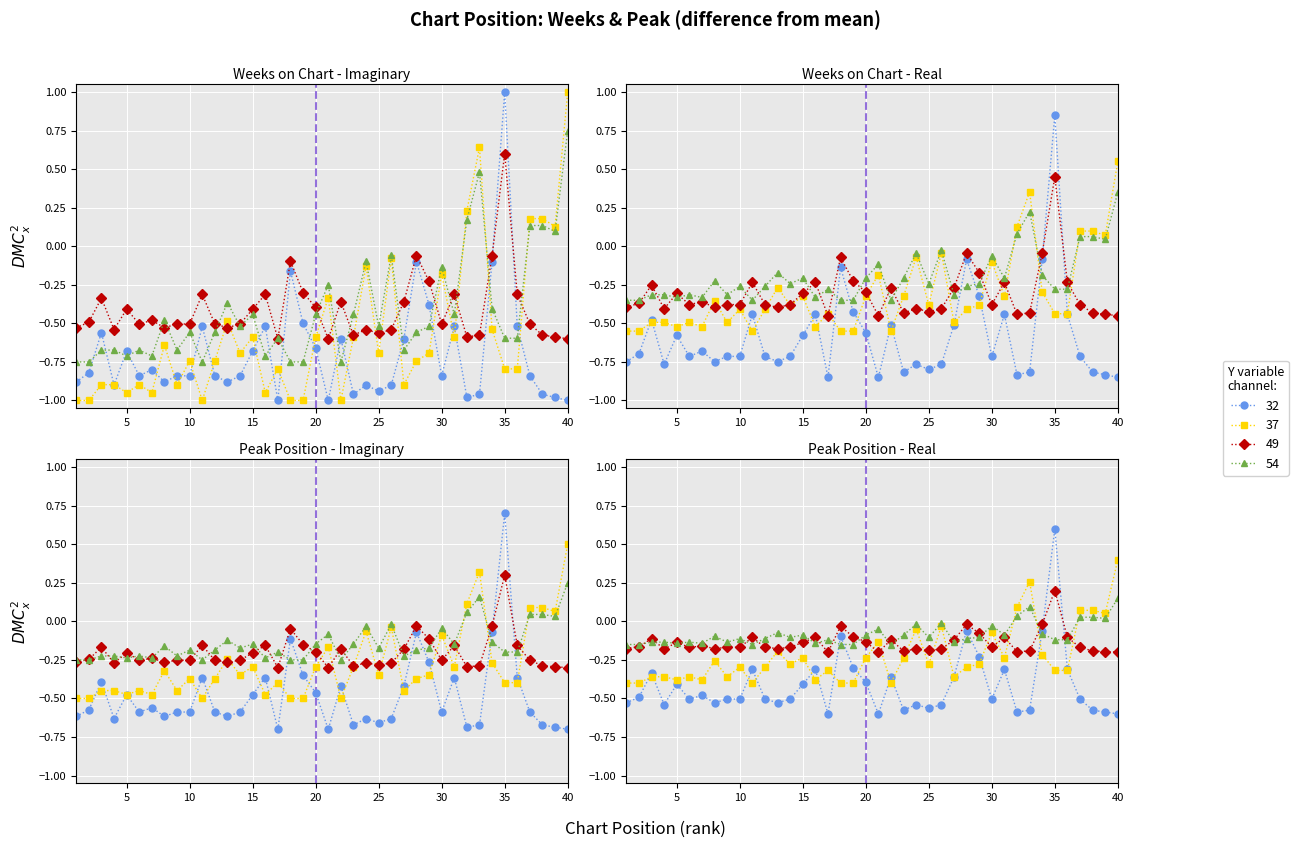

What is the value of the Weeks on Chart point at the 5th from the left?

-0.7